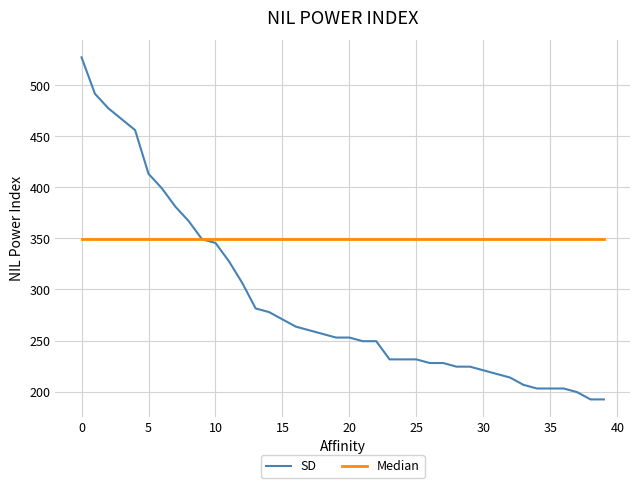

At how many categories does at least one series exceed 267?

40